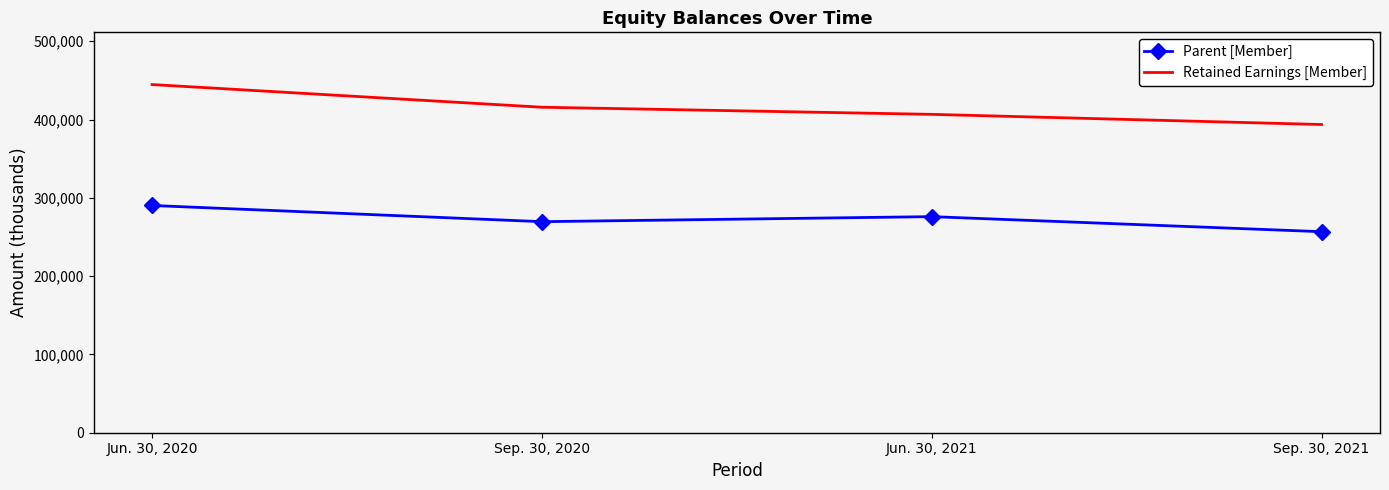

In Parent [Member], how many points are lower than both neighbors (excluding endpoints)?

1